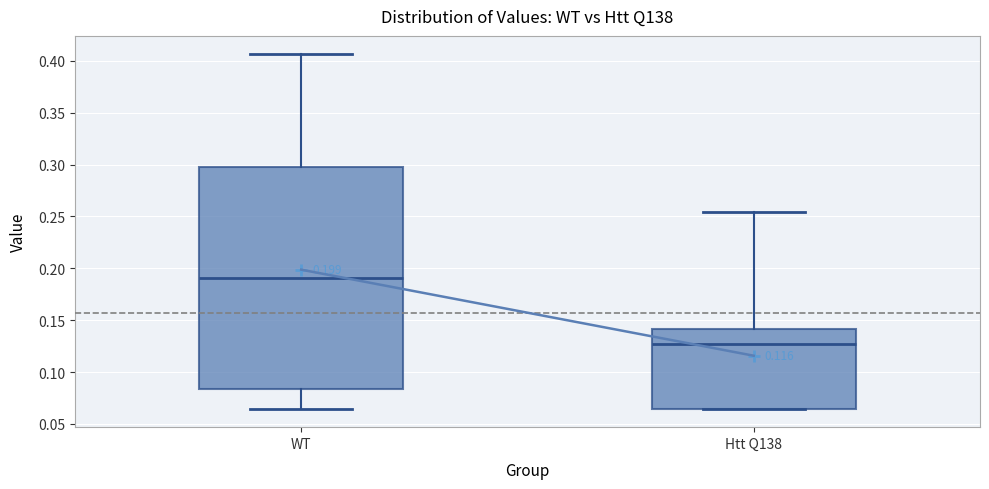

Comparing the boxes themselves (not the whiskers), which one is the tallest?

WT